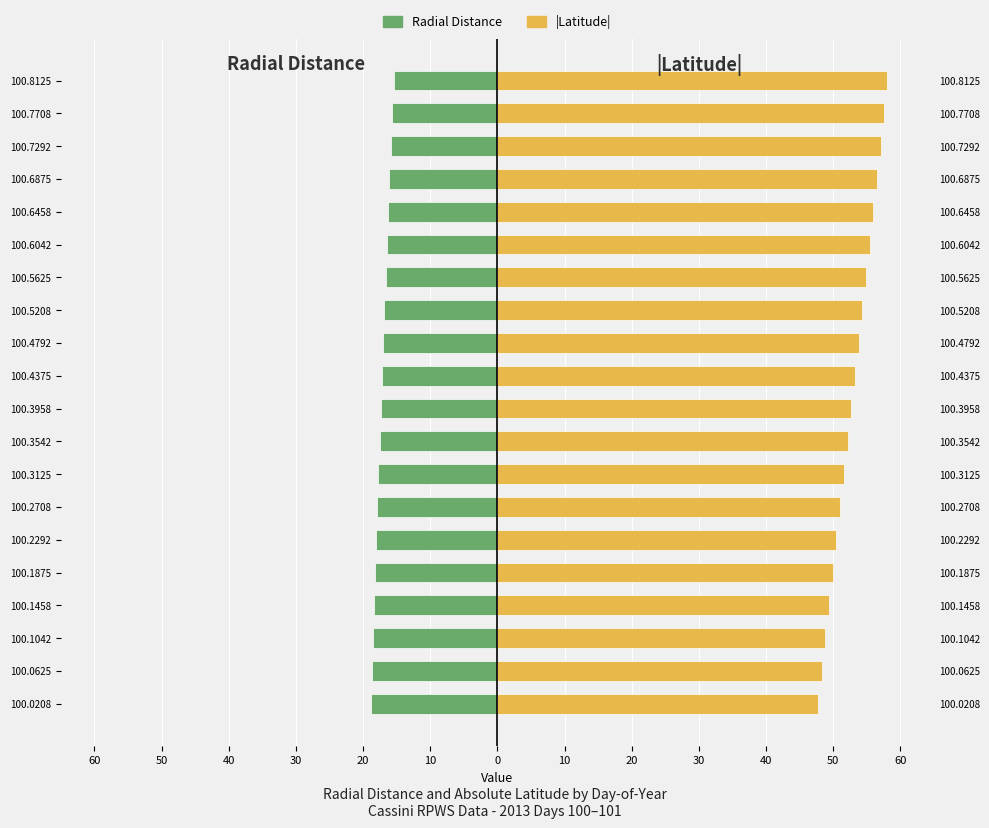

Which series changed the most between 100.4375 and 100.5208?

|Latitude|